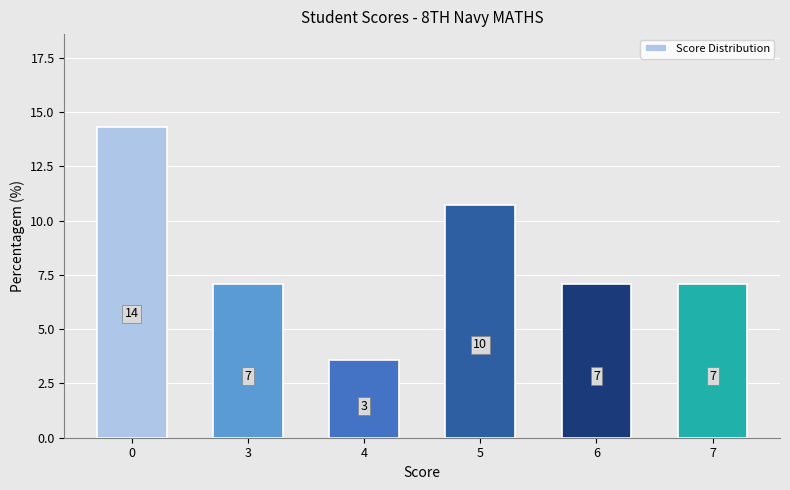

Reading left to right, extract all data points from this chart.

14.3	7.1	3.6	10.7	7.1	7.1